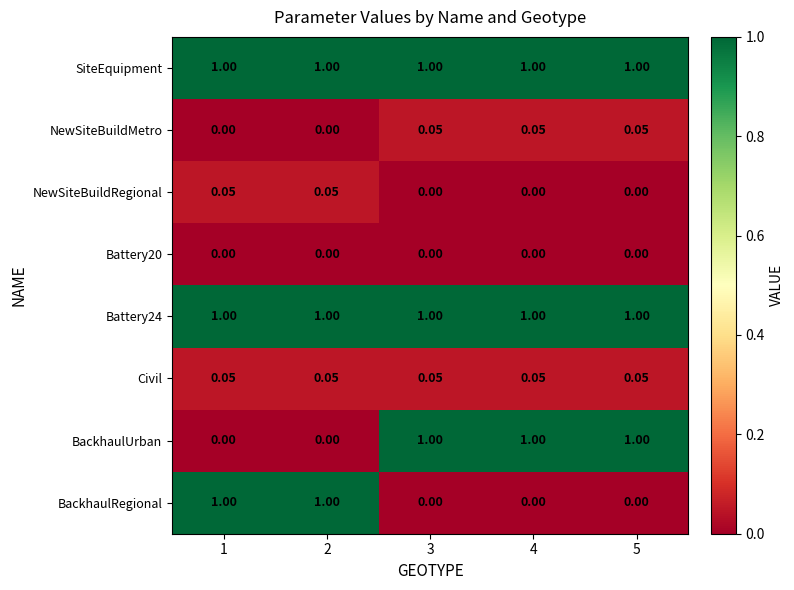

Is the value of NewSiteBuildRegional at 4 greater than the value of Battery24 at 3?

No